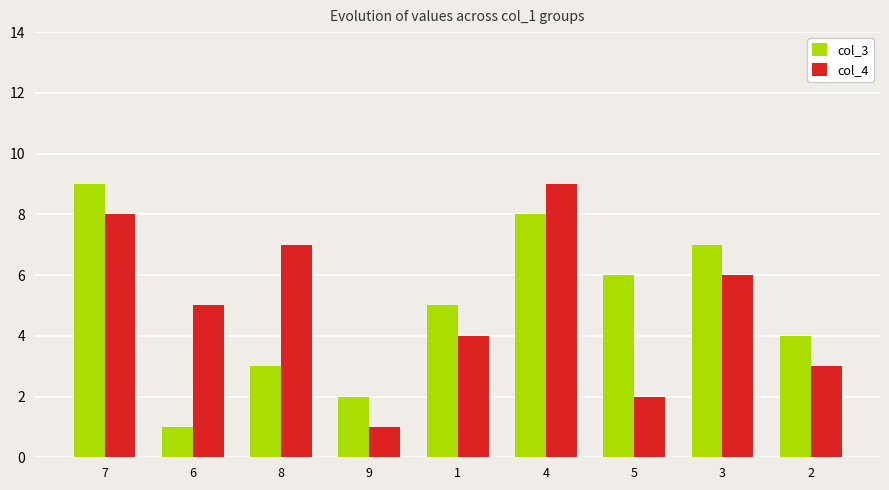

Which series changed the most between 4 and 3?

col_4